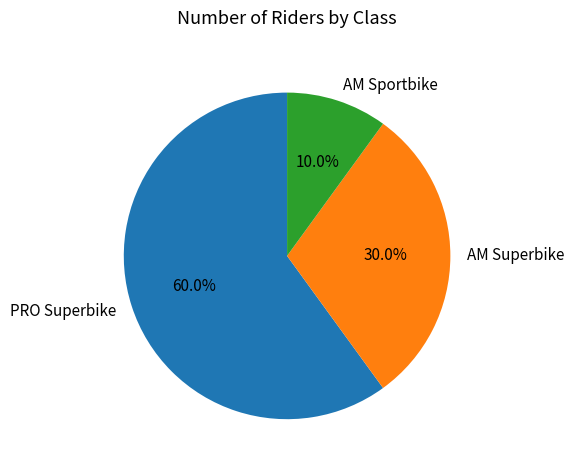

To the nearest percent, what percentage of the pie is AM Superbike?

30%